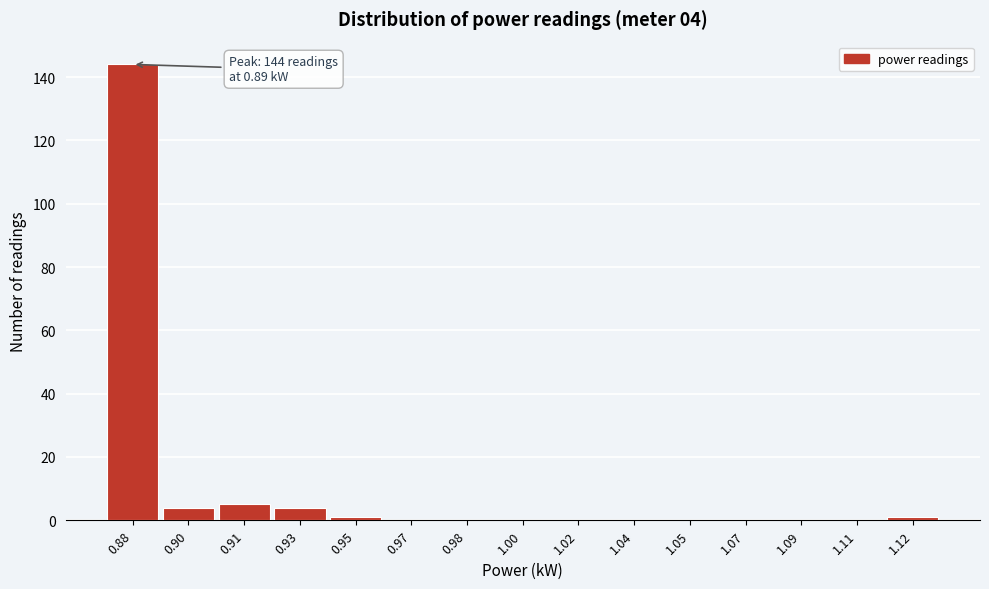

Reading right to left, list all the values displayed in this chart.

1.12=1	1.11=0	1.09=0	1.07=0	1.05=0	1.04=0	1.02=0	1.00=0	0.98=0	0.97=0	0.95=1	0.93=4	0.91=5	0.90=4	0.88=144